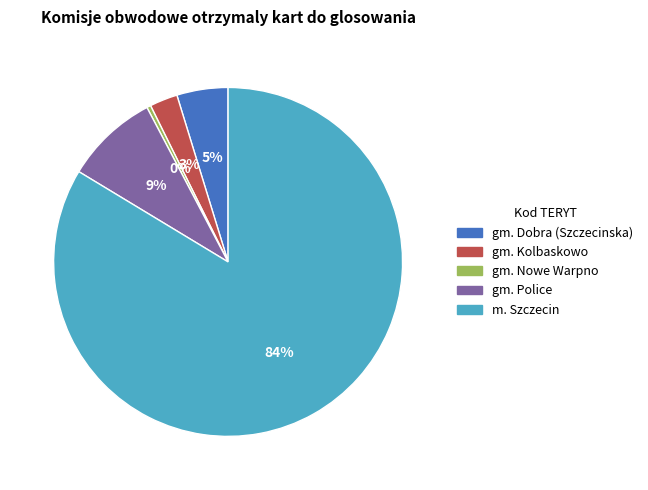

Which category has the biggest portion of the pie?

m. Szczecin